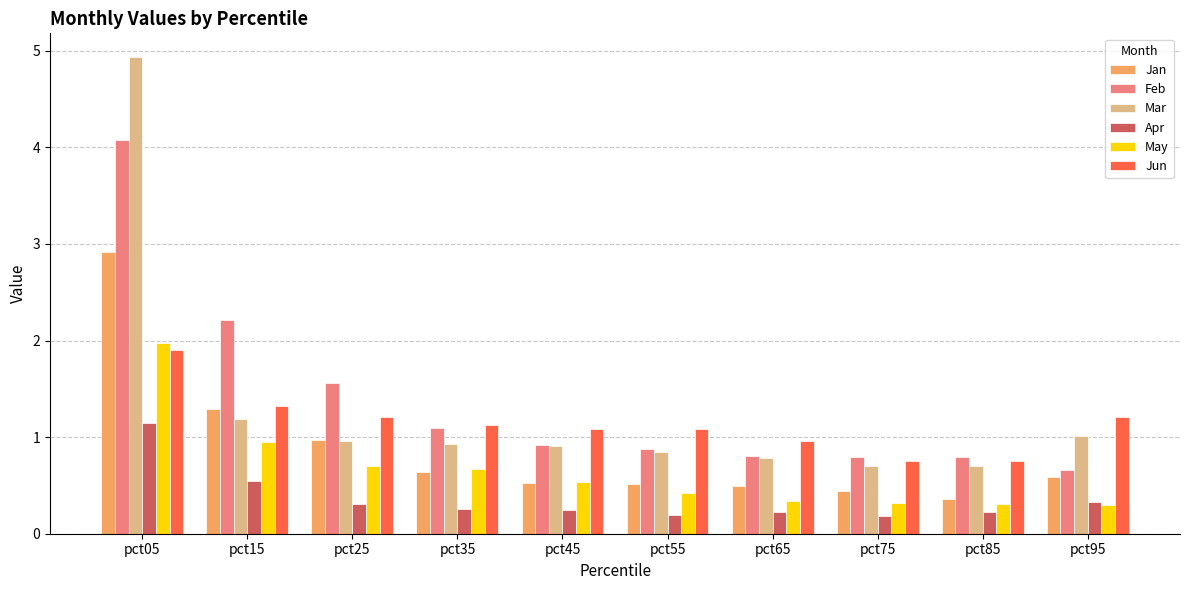

What are all the series names shown in the legend?

Jan, Feb, Mar, Apr, May, Jun